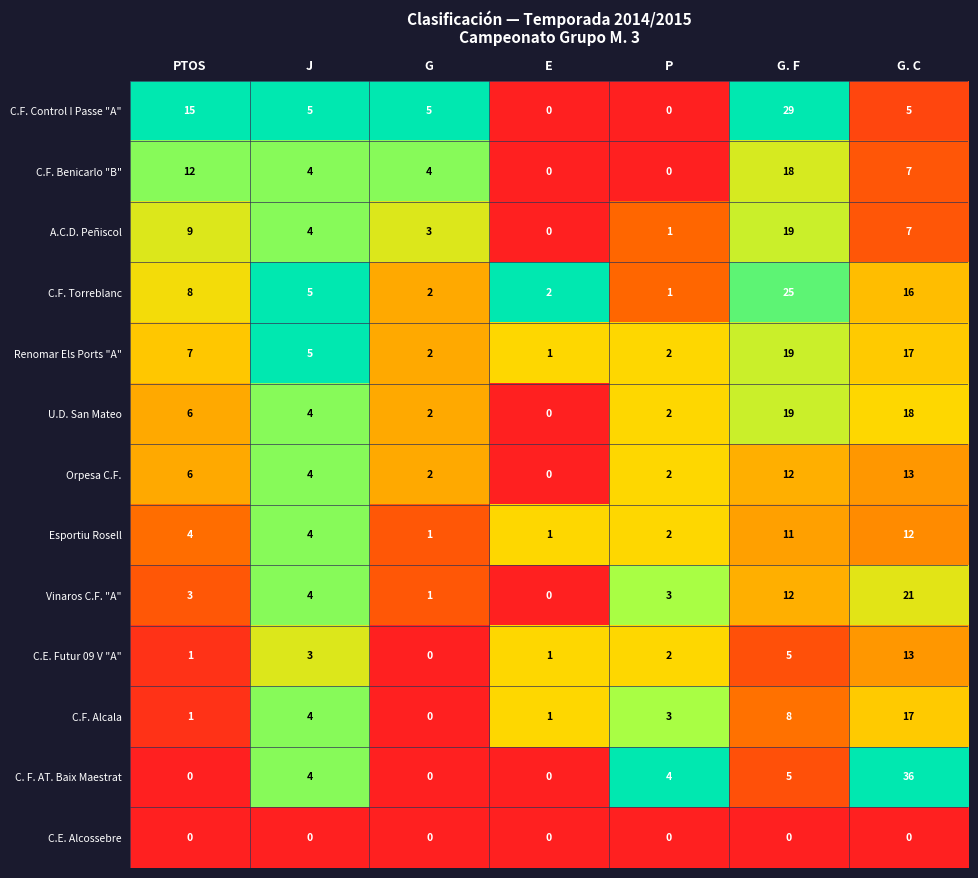

Which series changed the most between P and G. F?

C.F. Control I Passe "A"